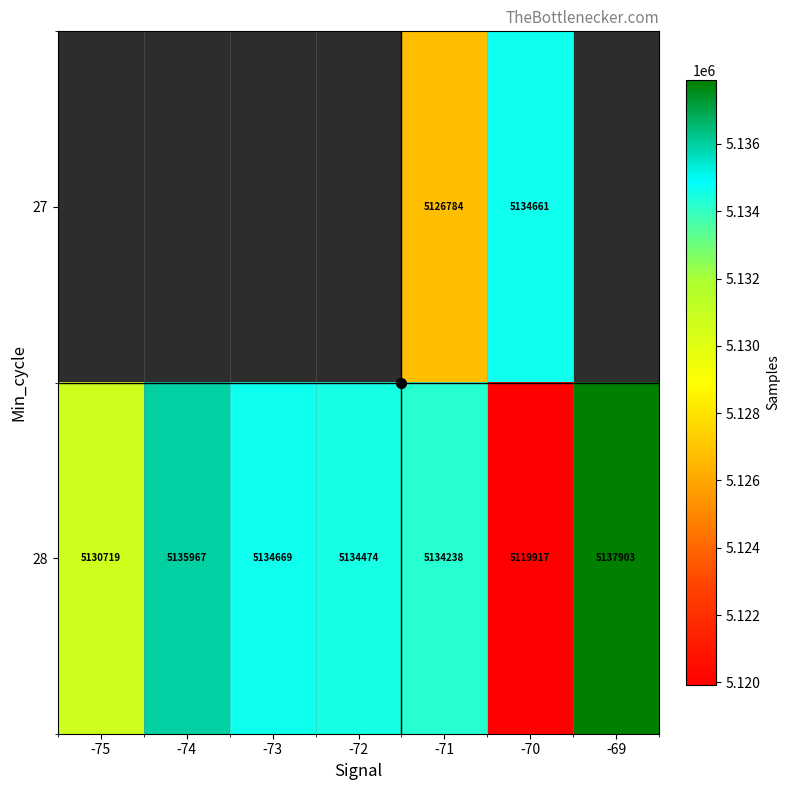

Which series has the widest spread of values?

28